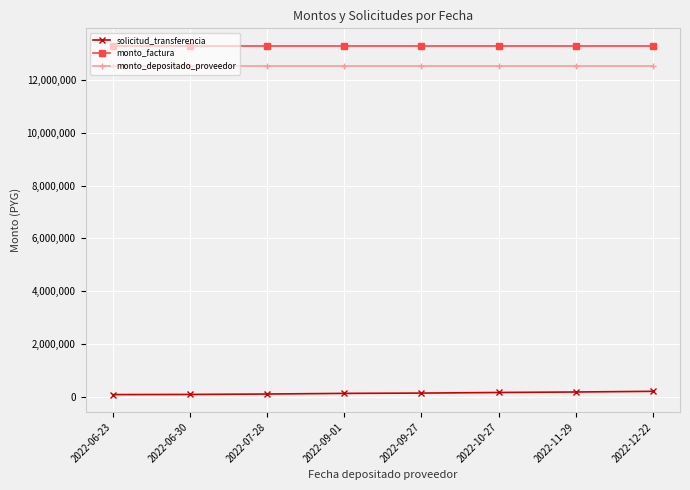

At how many categories does at least one series exceed 11358926?

8